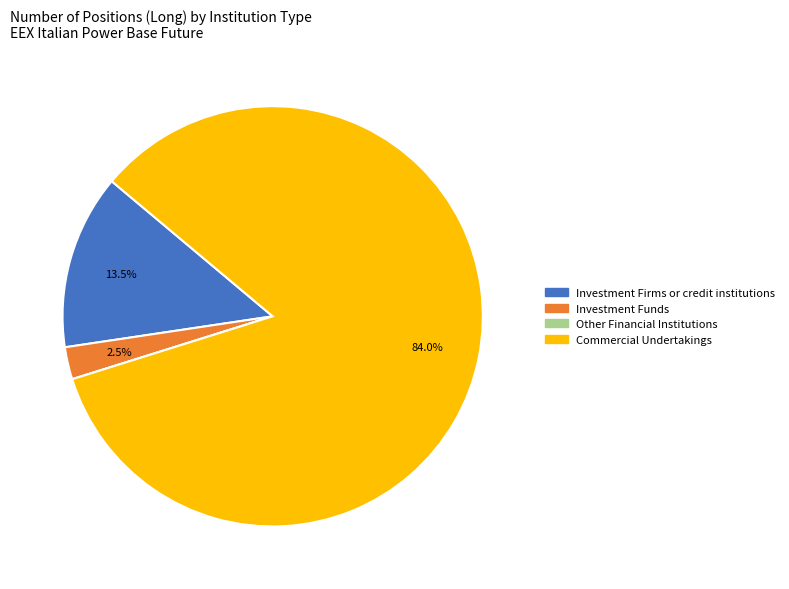

Is there any slice that represents more than half of the pie?

Yes